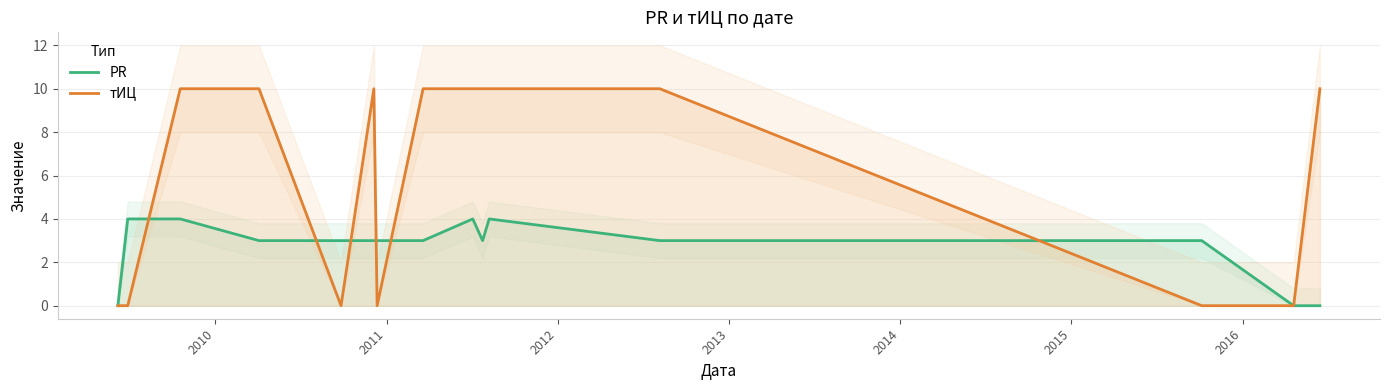

What is the value of the PR point at the 10th from the left?

3